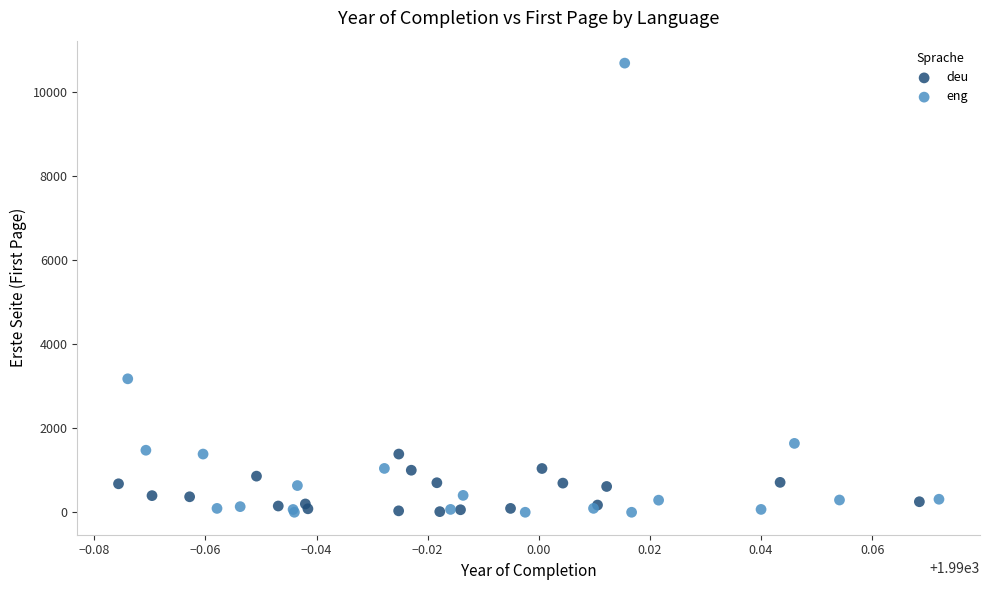

What are all the series names shown in the legend?

deu, eng